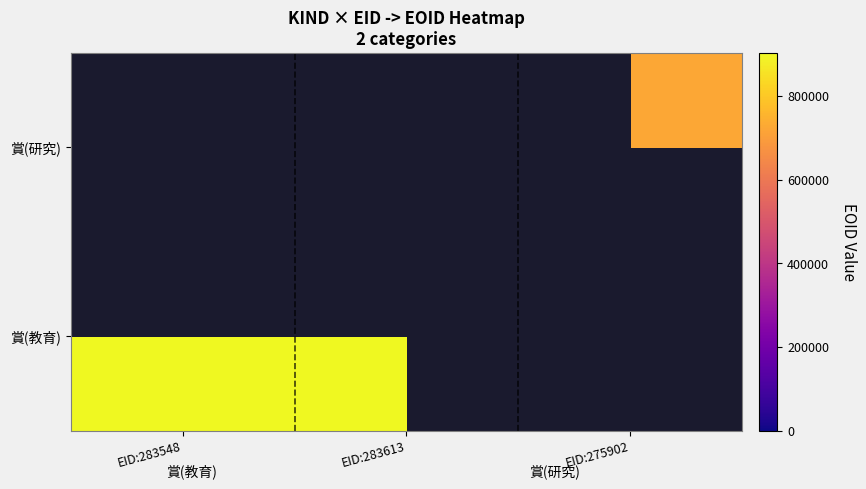

Which category has the lowest value in the 賞(教育) series?

EID:283548